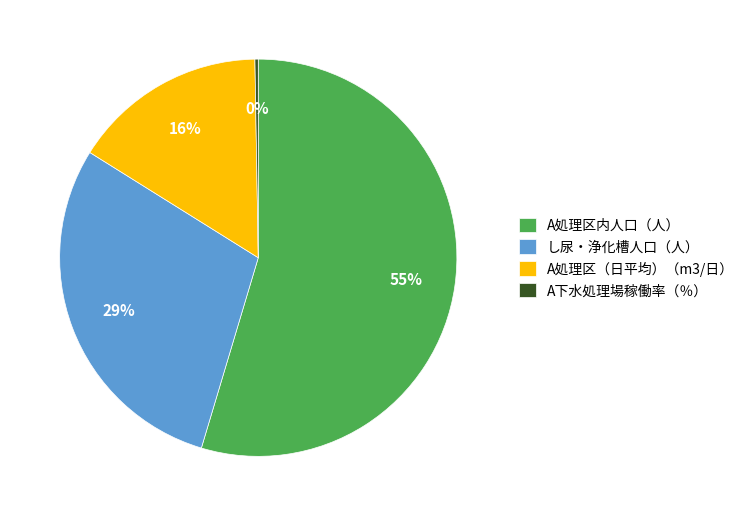

Does A処理区内人口（人） account for over 50% of the chart?

Yes